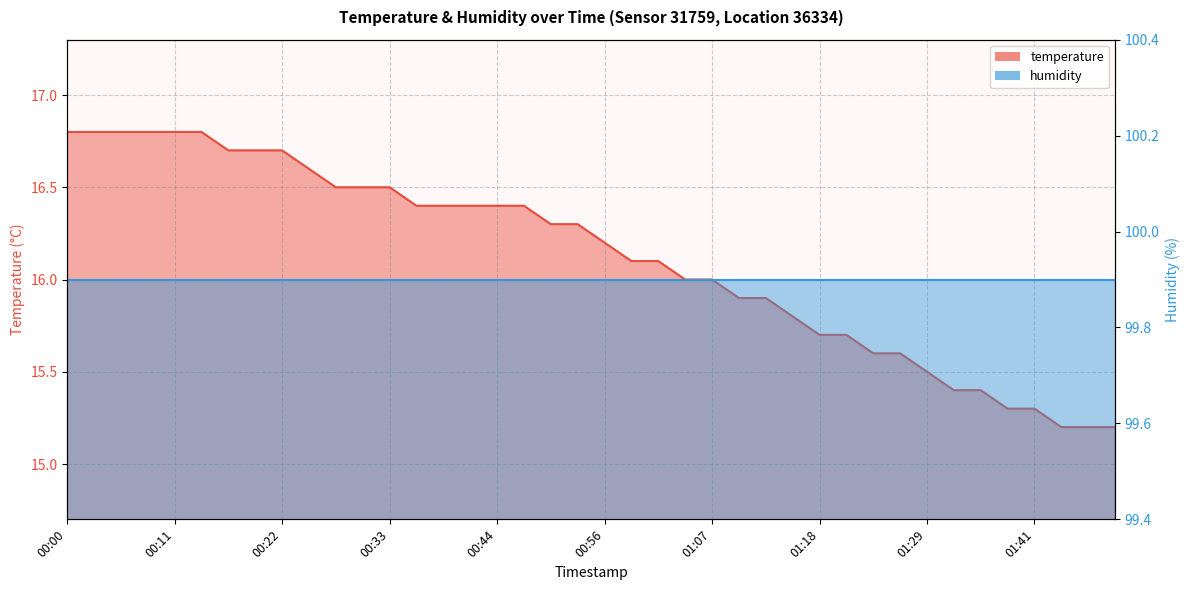

How many values exceed 16?

23